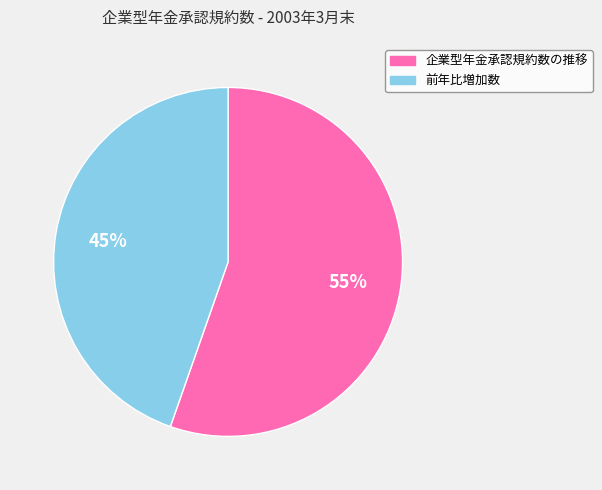

The 企業型年金承認規約数の推移 slice represents 68% of the pie. True or false?

False